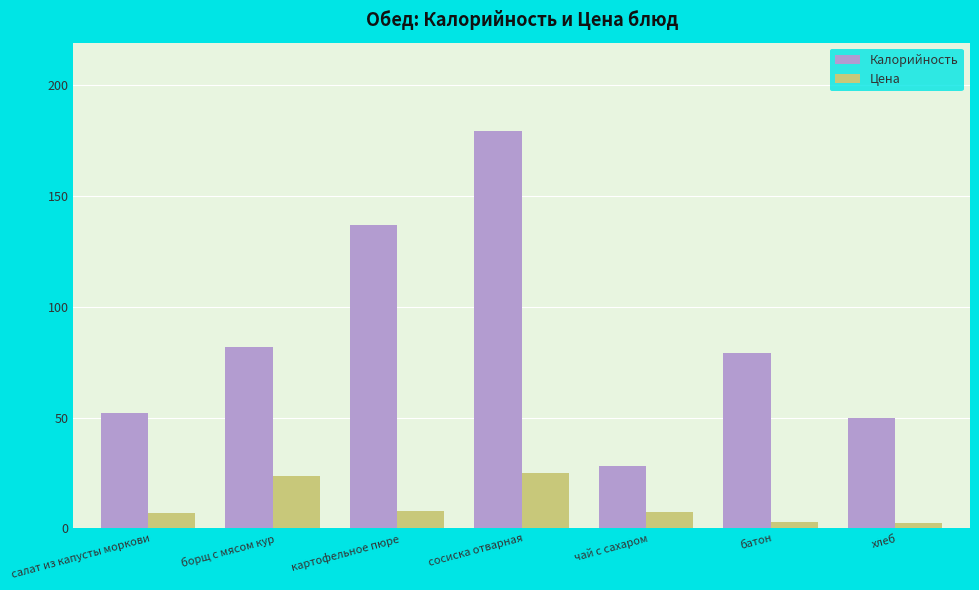

Read the Калорийность value at чай с сахаром.

28.0